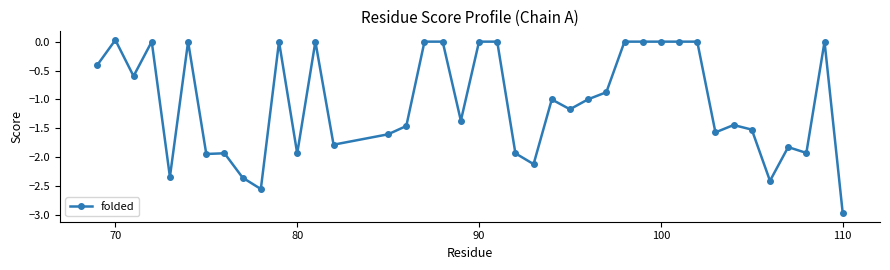

What is the difference between the maximum and minimum values?

3.0